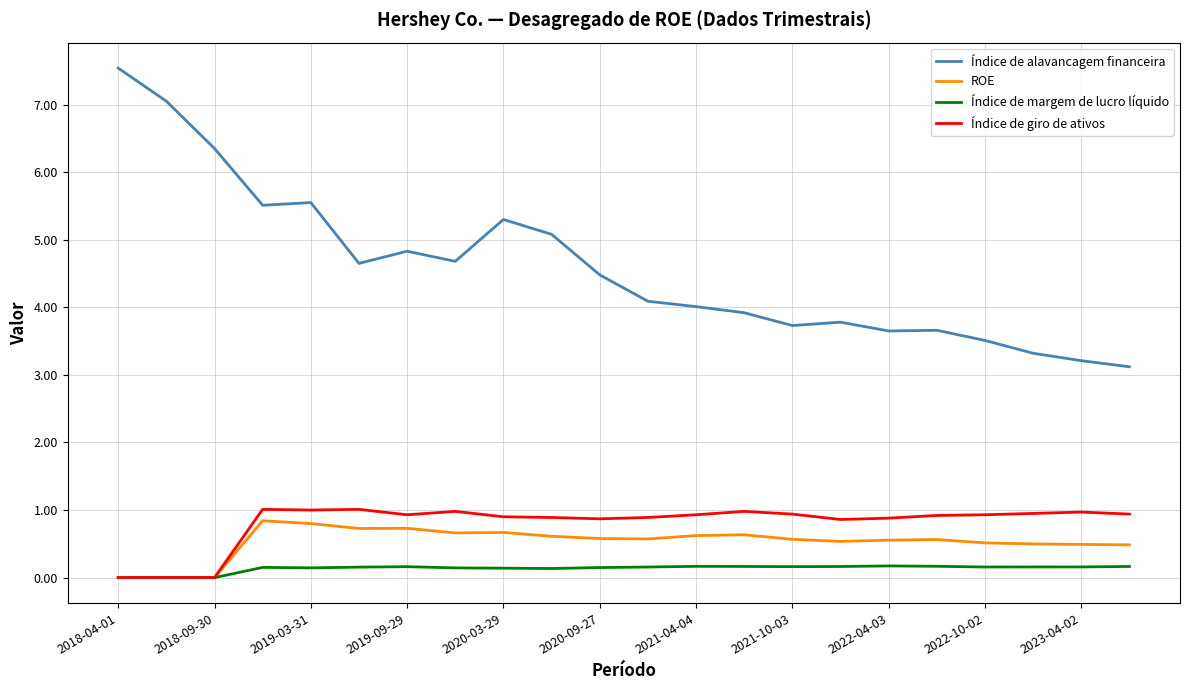

Which series has the widest spread of values?

Índice de alavancagem financeira